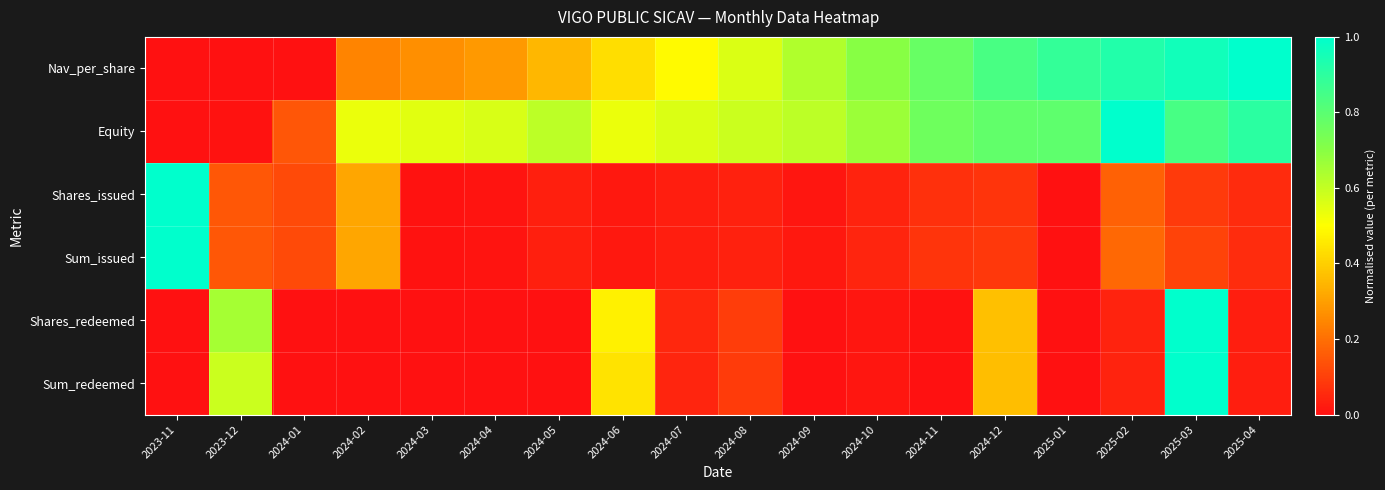

Rank the series by their maximum value, from lowest to highest.

Nav_per_share, Equity, Shares_issued, Sum_issued, Shares_redeemed, Sum_redeemed